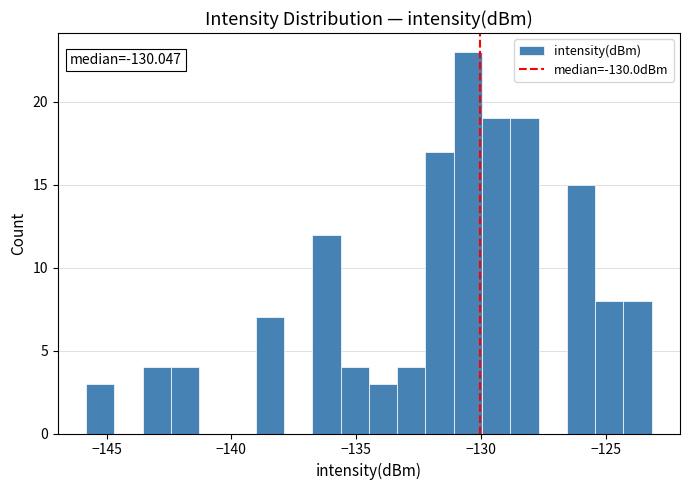

Read against the x-axis, roughly where is the centre of the tallest bar?

-130.5